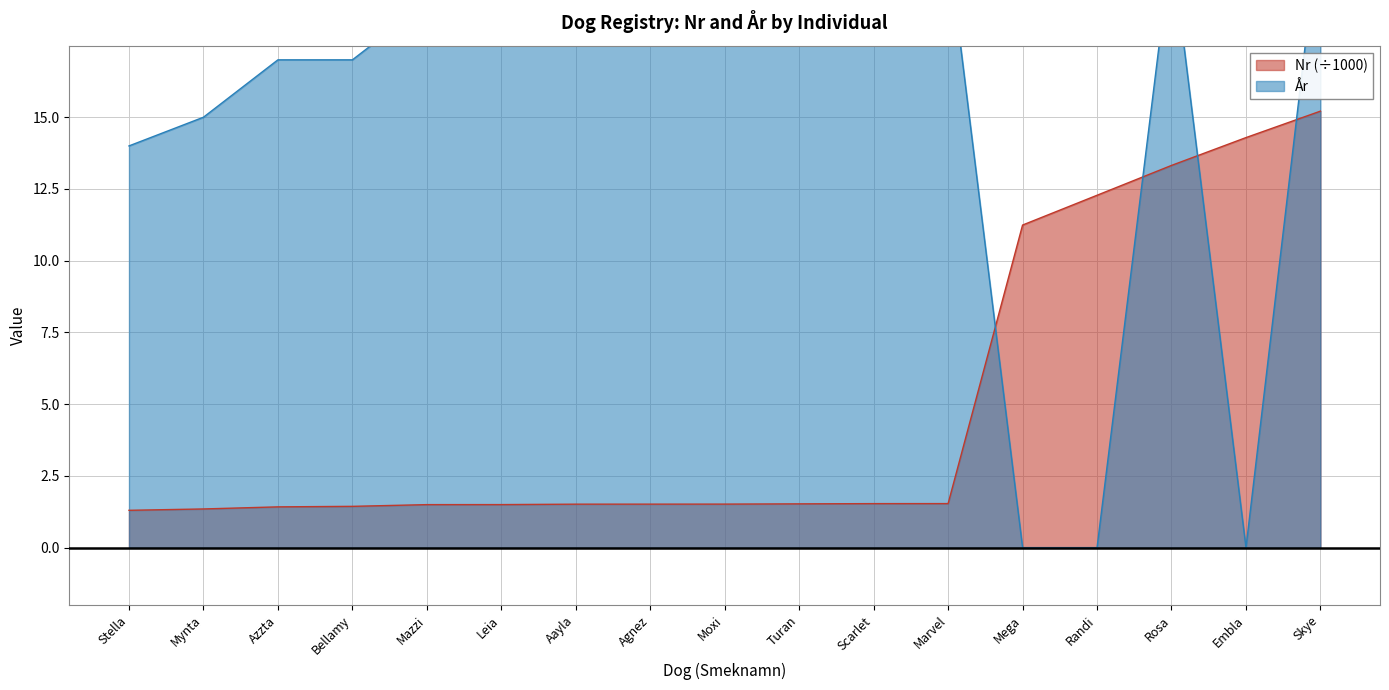

At which label is År closest to 11?

Stella